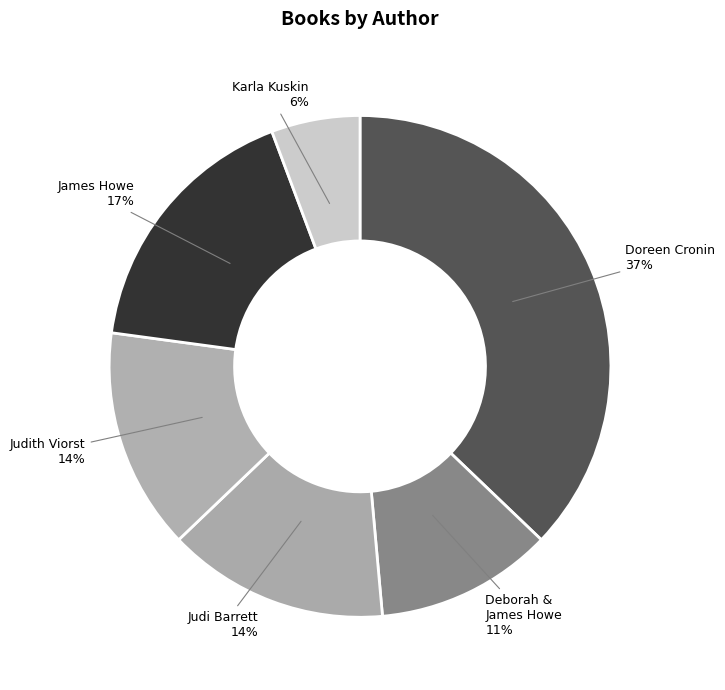

Is Judith Viorst the majority of the pie?

No